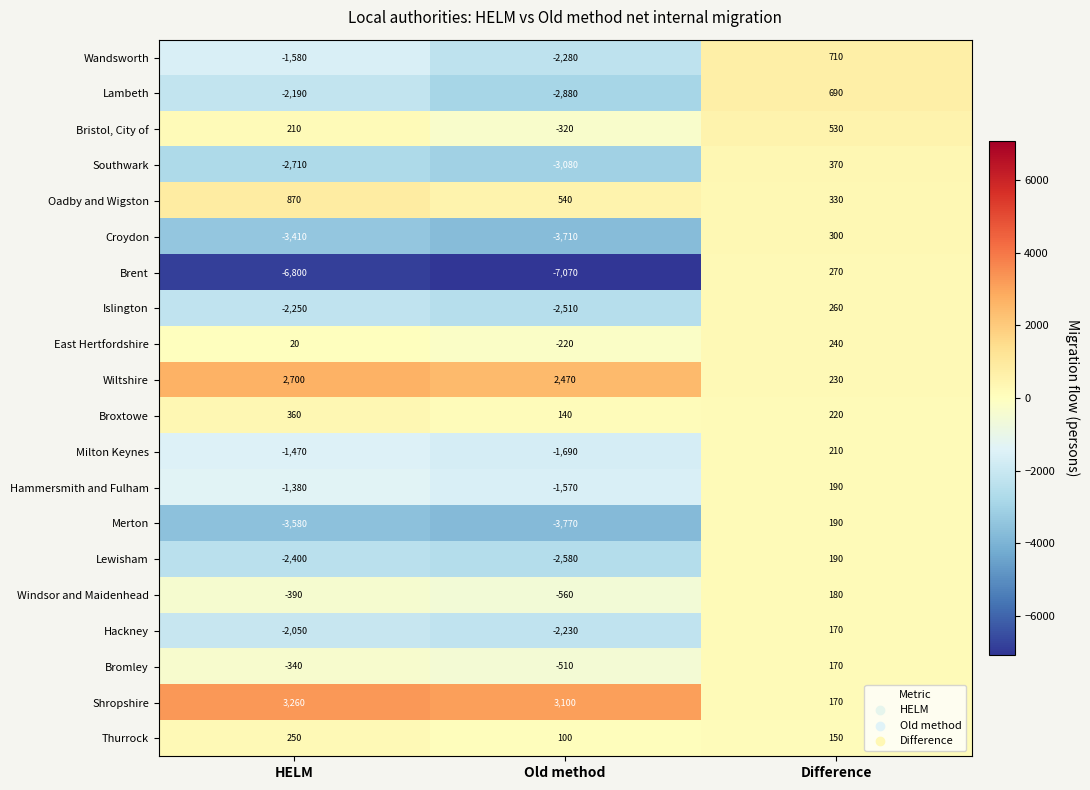

True or false: Milton Keynes has a value of -647 at Old method.

False